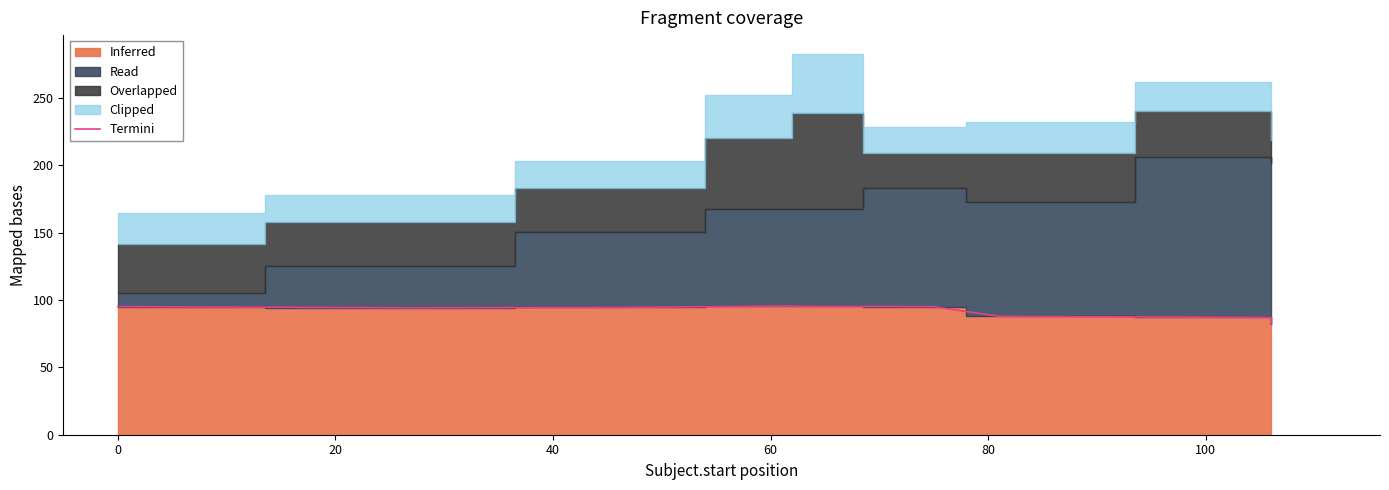

Between 100 and 60, which is larger?

60